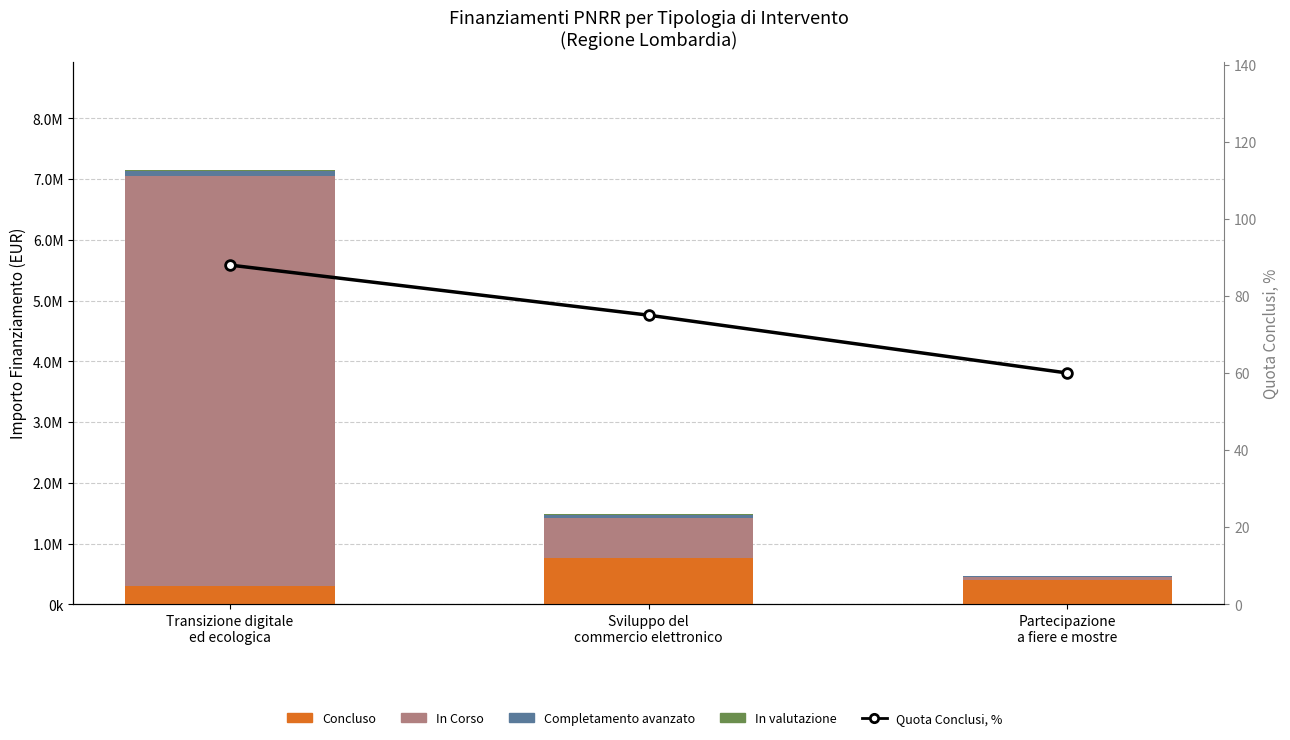

At which category is the sum across all series the highest?

Transizione digitale
ed ecologica